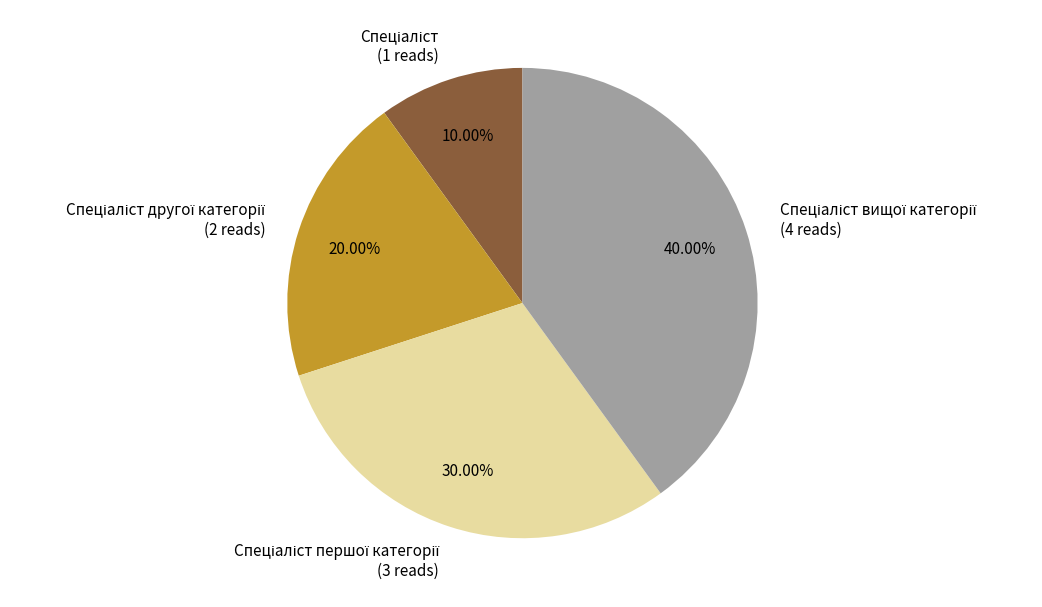

Does any single category account for the majority?

No